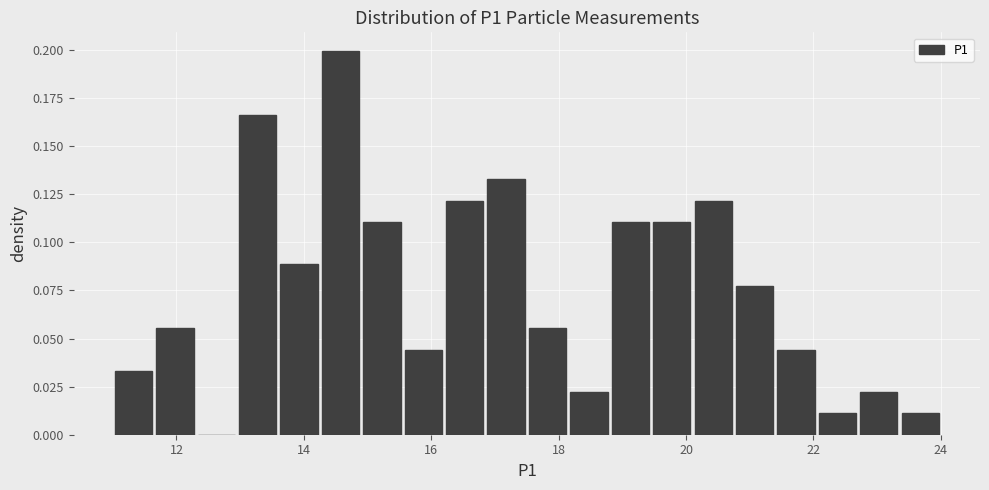

Around what value on the x-axis is the tallest bar? Give the approximate position of its centre, as read against the axis.

14.6